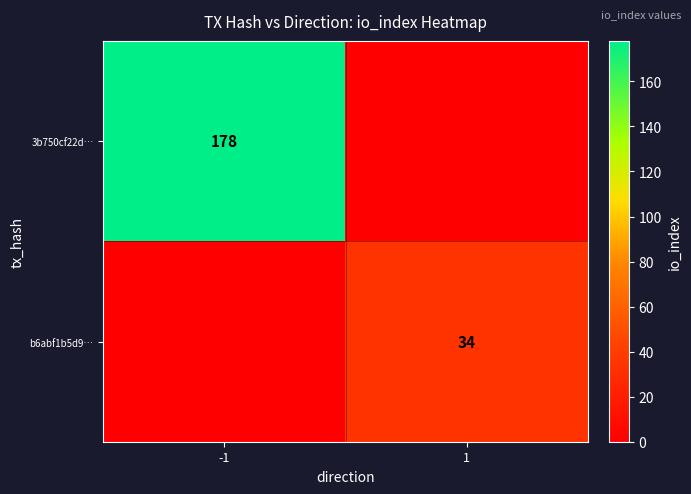

The value of 3b750cf22d… at -1 is 178. True or false?

True